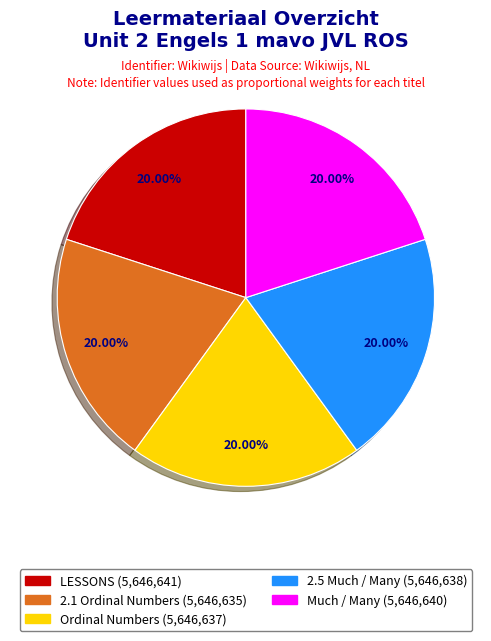

Is the sum of LESSONS and Much / Many greater than half?

No